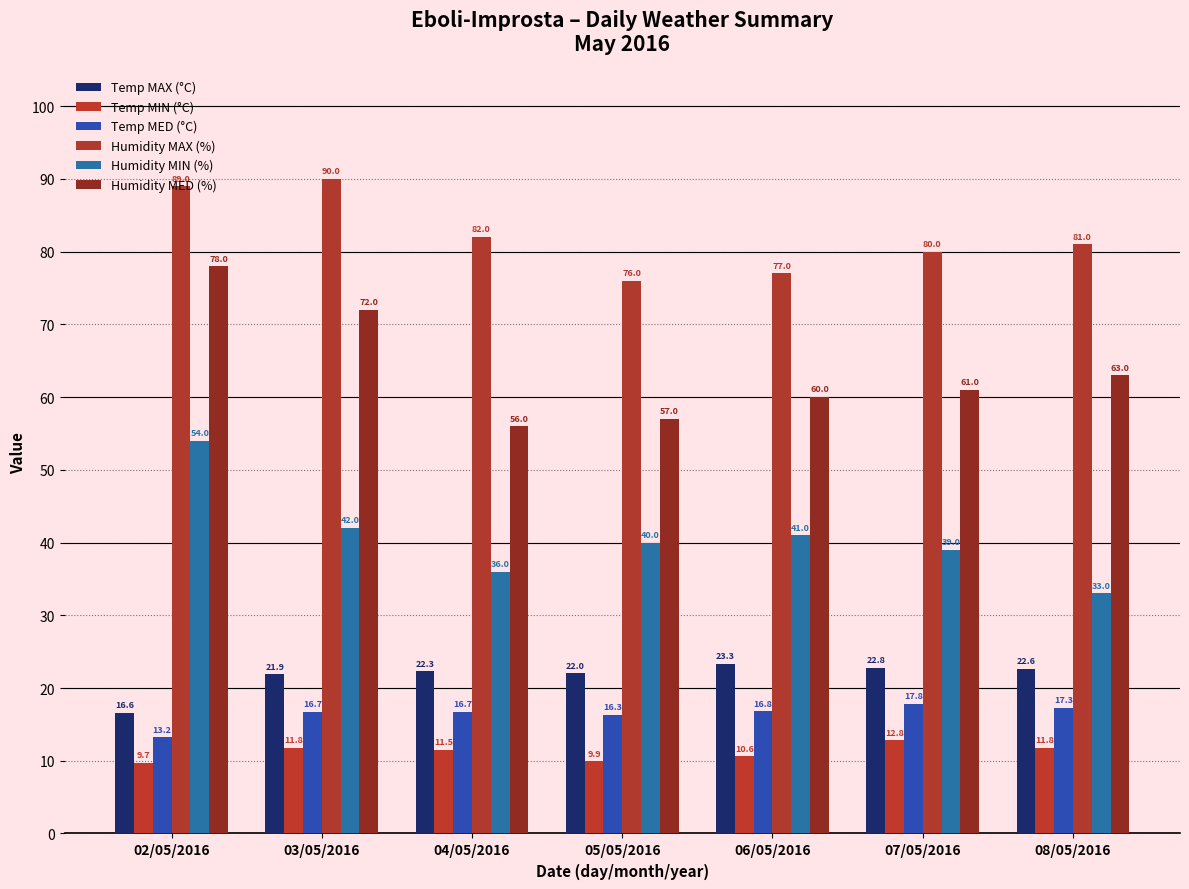

Which category has the highest value in the Humidity MED (%) series?

02/05/2016